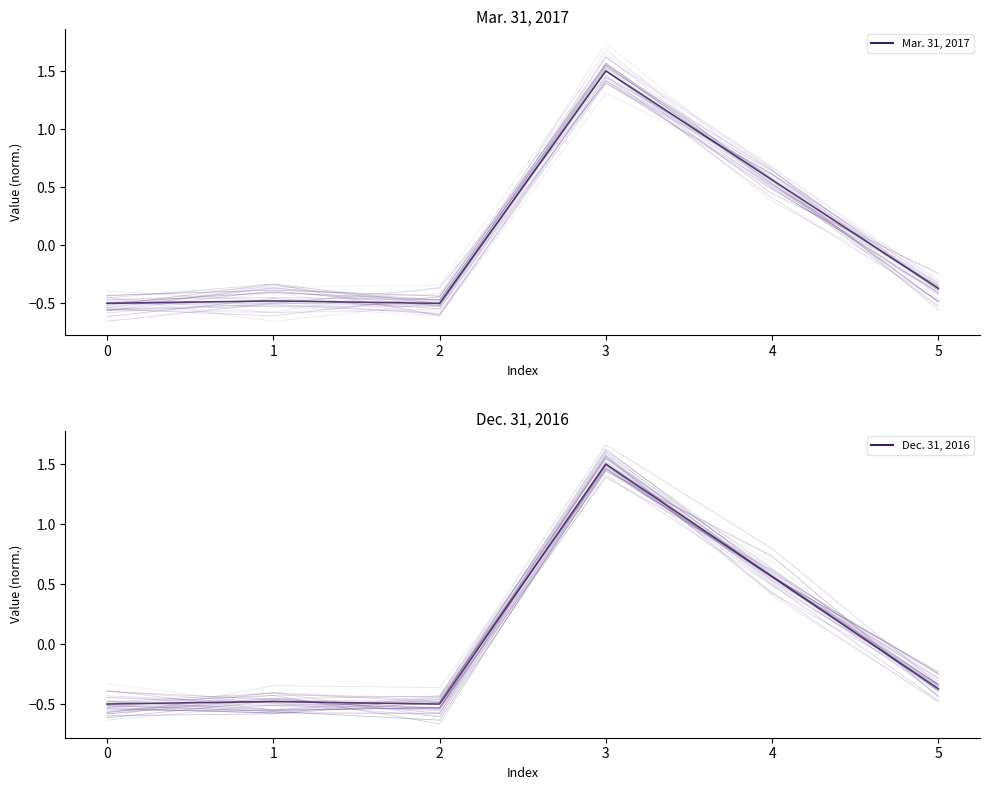

What is the difference between the maximum and minimum values in the Dec. 31, 2016 series?

2.0